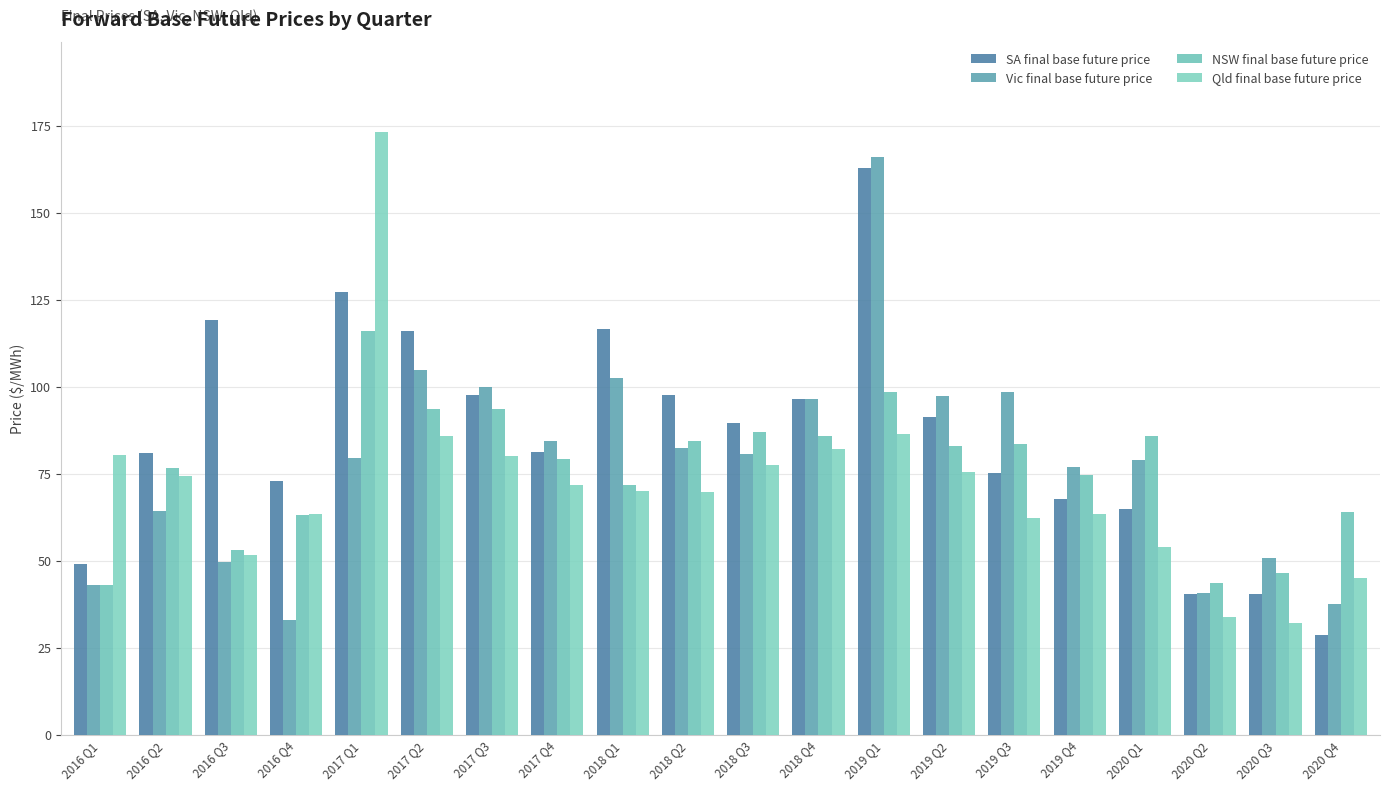

Reading left to right, transcribe all the data shown in this chart.

SA final base future price: 2016 Q1=48.9	2016 Q2=81.0	2016 Q3=119.1	2016 Q4=72.9	2017 Q1=127.1	2017 Q2=115.9	2017 Q3=97.7	2017 Q4=81.1	2018 Q1=116.4	2018 Q2=97.5	2018 Q3=89.5	2018 Q4=96.4	2019 Q1=162.8	2019 Q2=91.4	2019 Q3=75.2	2019 Q4=67.6	2020 Q1=64.8	2020 Q2=40.3	2020 Q3=40.3	2020 Q4=28.7
Vic final base future price: 2016 Q1=42.9	2016 Q2=64.2	2016 Q3=49.7	2016 Q4=33.0	2017 Q1=79.4	2017 Q2=104.9	2017 Q3=100.0	2017 Q4=84.4	2018 Q1=102.5	2018 Q2=82.5	2018 Q3=80.6	2018 Q4=96.5	2019 Q1=166.0	2019 Q2=97.3	2019 Q3=98.5	2019 Q4=76.8	2020 Q1=78.8	2020 Q2=40.6	2020 Q3=50.8	2020 Q4=37.5
NSW final base future price: 2016 Q1=43.0	2016 Q2=76.7	2016 Q3=53.1	2016 Q4=63.1	2017 Q1=116.0	2017 Q2=93.6	2017 Q3=93.6	2017 Q4=79.2	2018 Q1=71.8	2018 Q2=84.3	2018 Q3=87.1	2018 Q4=85.9	2019 Q1=98.5	2019 Q2=82.9	2019 Q3=83.6	2019 Q4=74.6	2020 Q1=85.9	2020 Q2=43.5	2020 Q3=46.3	2020 Q4=63.9
Qld final base future price: 2016 Q1=80.4	2016 Q2=74.4	2016 Q3=51.7	2016 Q4=63.4	2017 Q1=173.2	2017 Q2=85.8	2017 Q3=79.9	2017 Q4=71.8	2018 Q1=70.0	2018 Q2=69.7	2018 Q3=77.4	2018 Q4=82.1	2019 Q1=86.4	2019 Q2=75.5	2019 Q3=62.2	2019 Q4=63.4	2020 Q1=54.0	2020 Q2=33.9	2020 Q3=32.1	2020 Q4=45.0